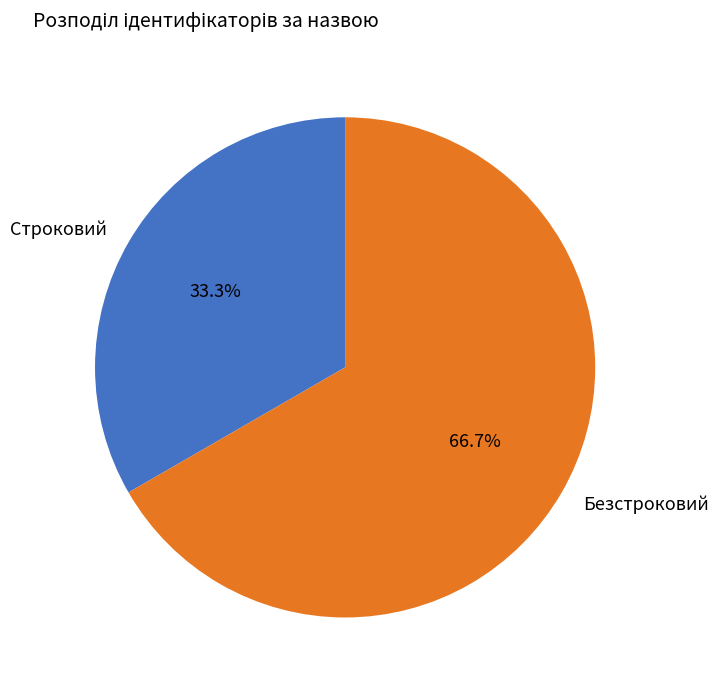

To the nearest percent, what is the difference between the largest and smallest slice percentages?

33%